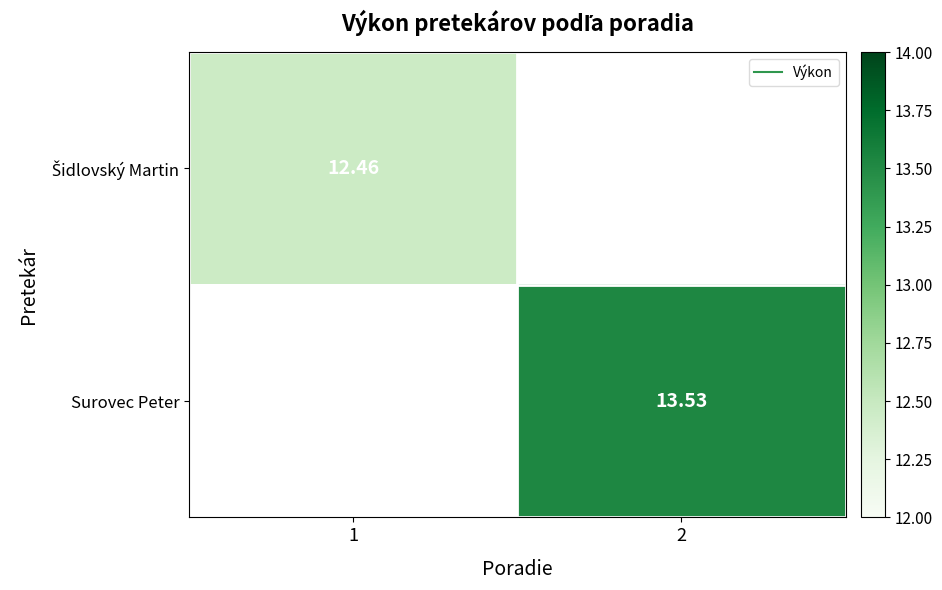

Which series has the widest spread of values?

Šidlovský Martin